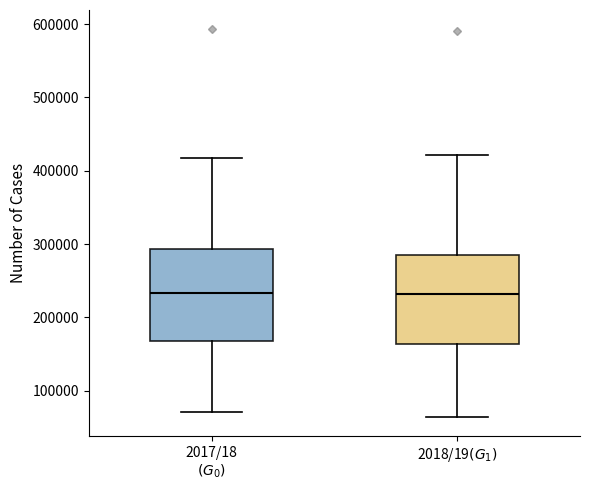

Reading left to right, transcribe this box plot: for each box, give where its median line is, the range the box spans, and where its two whiskers end, as read against the y-axis. The values are not printed on the chart, so give them approximately, as read against the axis.

2017/18 $(G_0)$: median 230000, box 170000 to 290000, whiskers 70000 to 420000
2018/19$(G_1)$: median 230000, box 160000 to 280000, whiskers 60000 to 420000